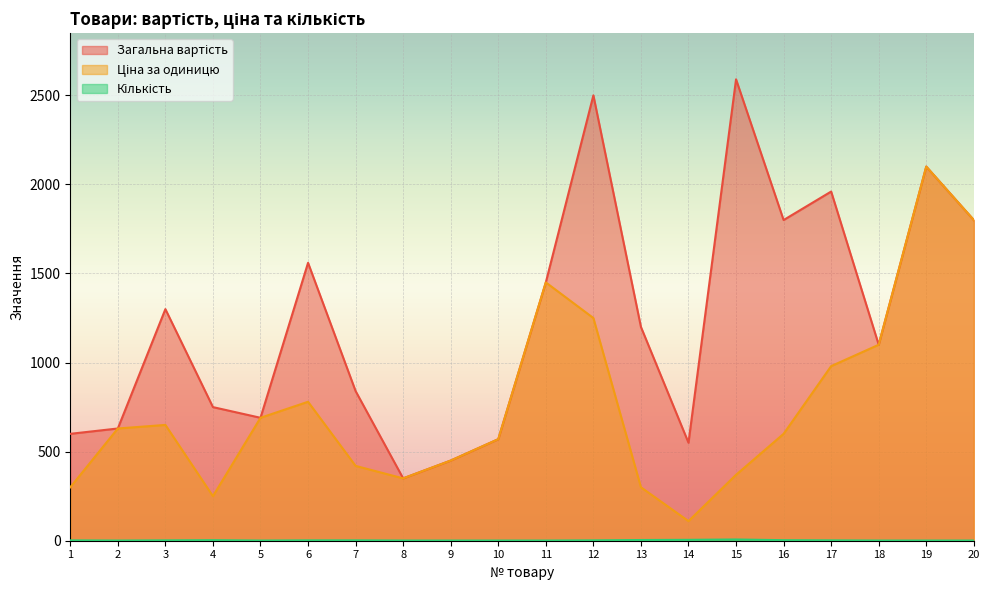

At which label is Кількість closest to 4?

13